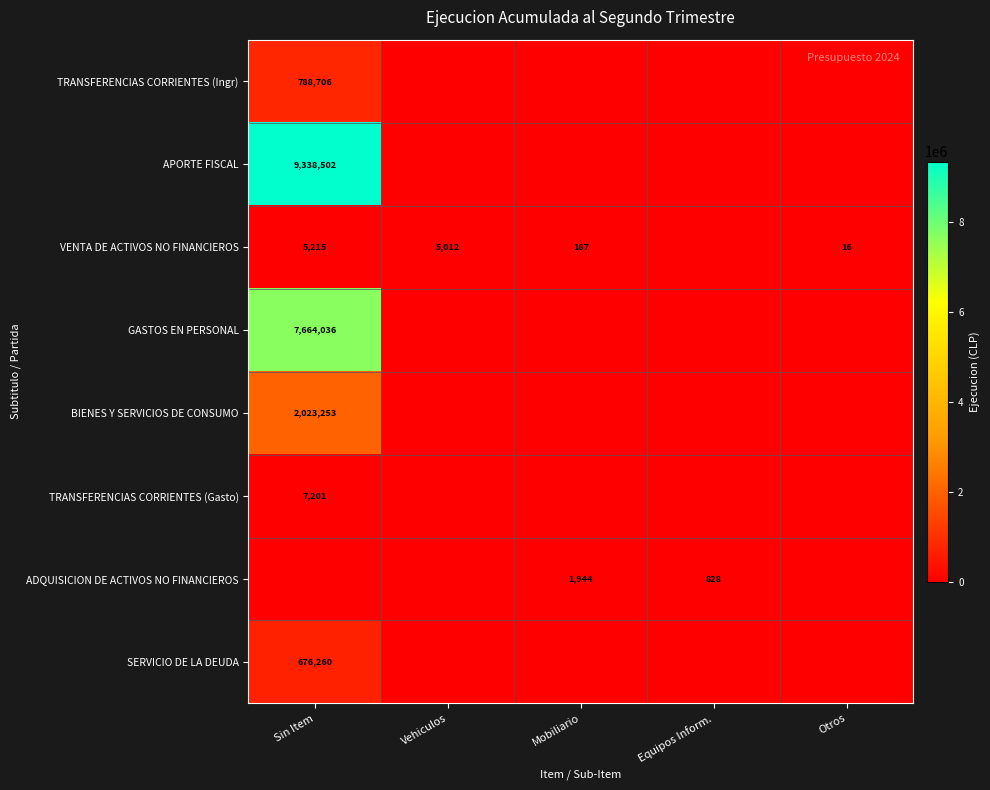

The VENTA DE ACTIVOS NO FINANCIEROS series shows 96 at Mobiliario. True or false?

False